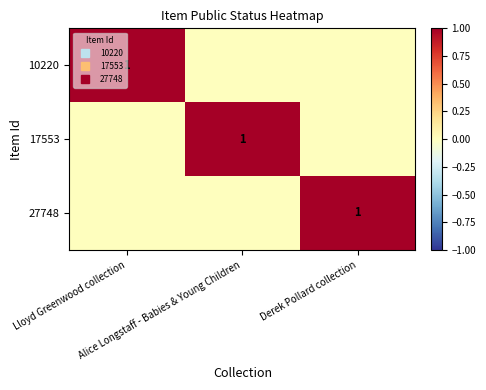

How many values in the 17553 series exceed 0?

1